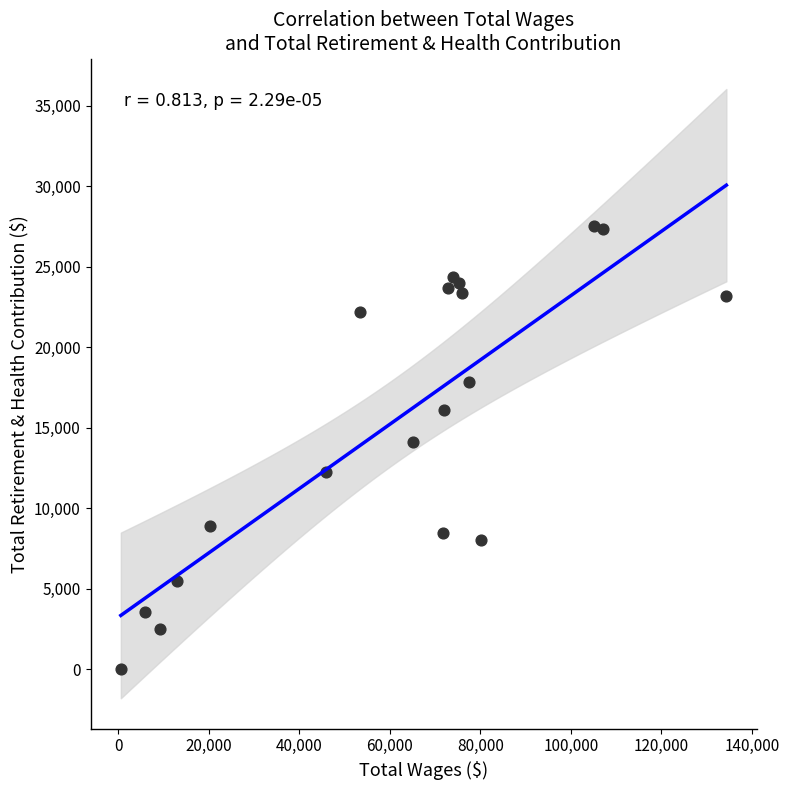

What is the range of Y values (max minus min)?

27520